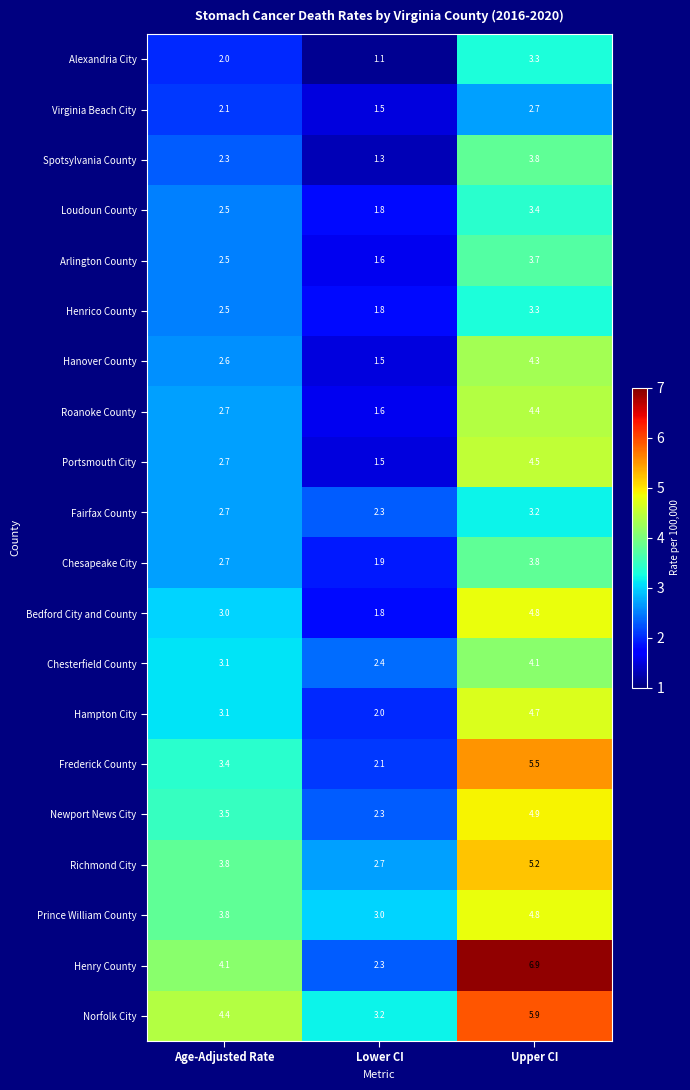

Count the number of categories in the chart.

3